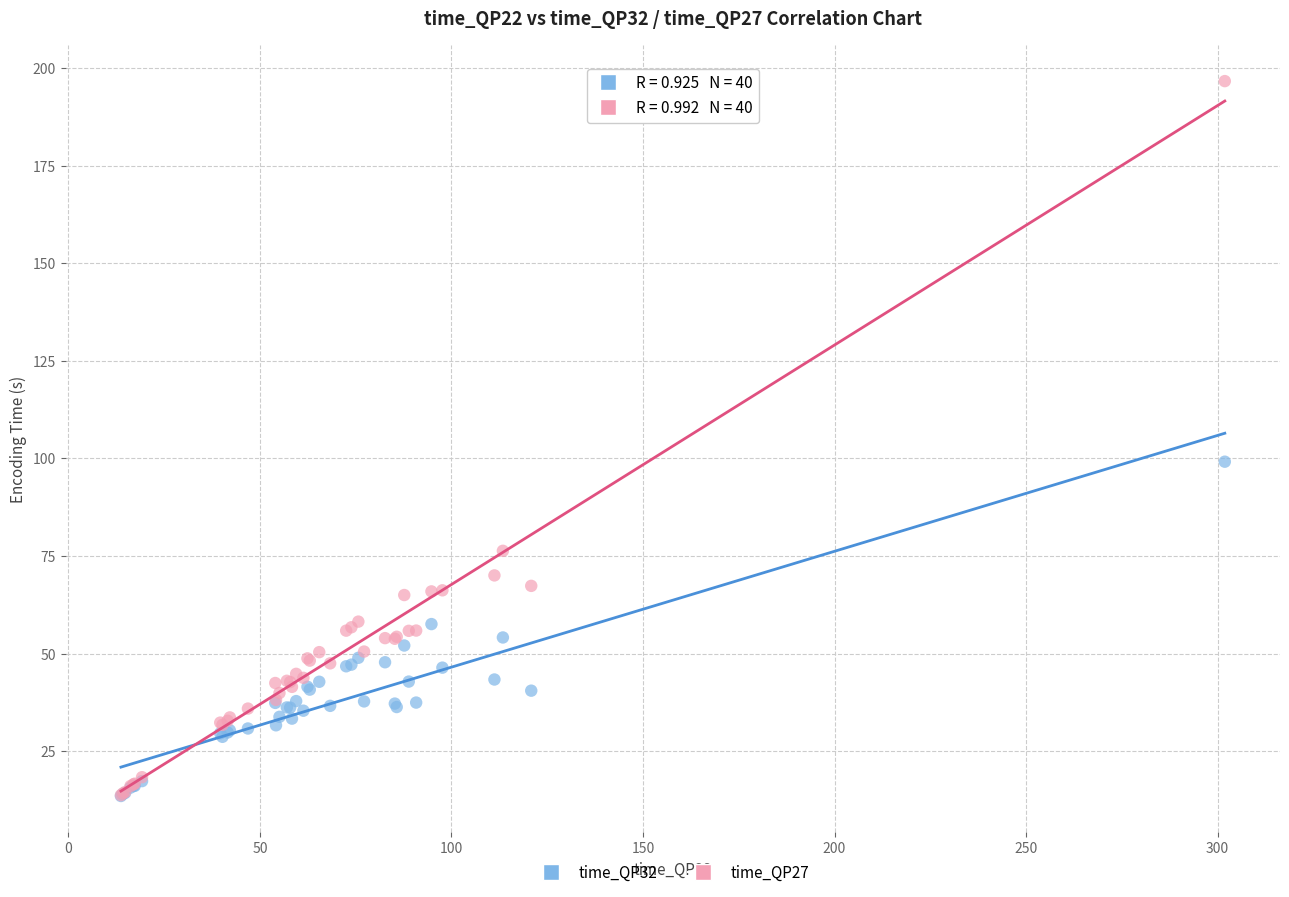

Across all series, what Y value is closest to 105?

99.2